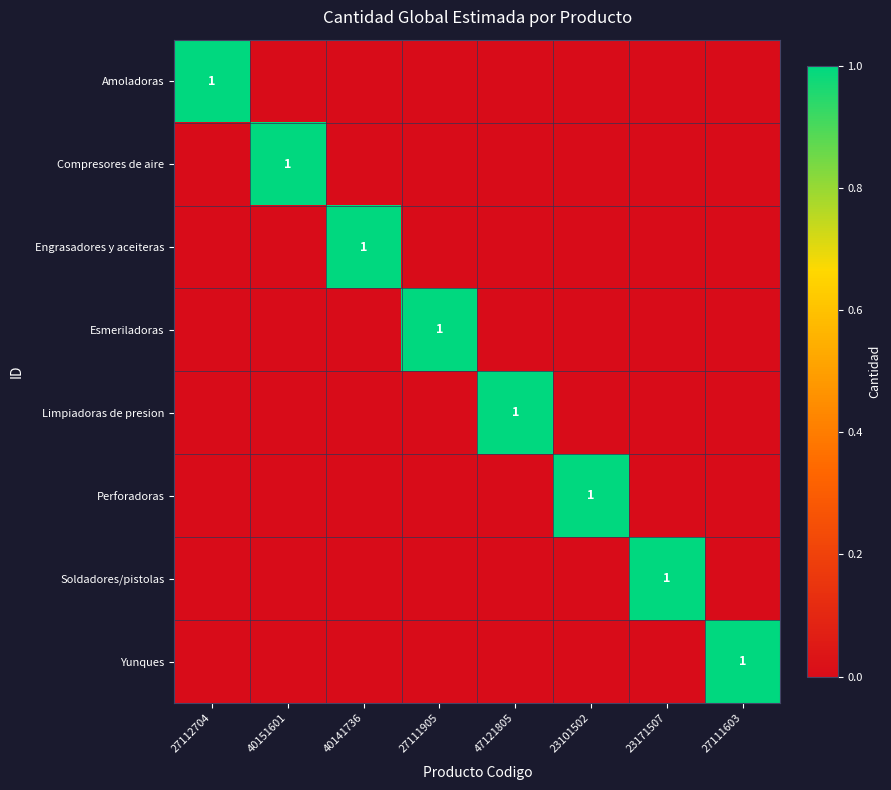

What is the difference between the maximum and second lowest values in the Engrasadores y aceiteras series?

1